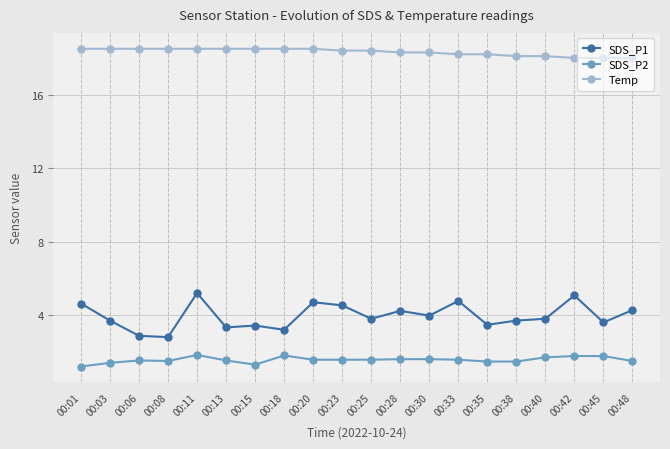

At how many categories does at least one series exceed 5?

20